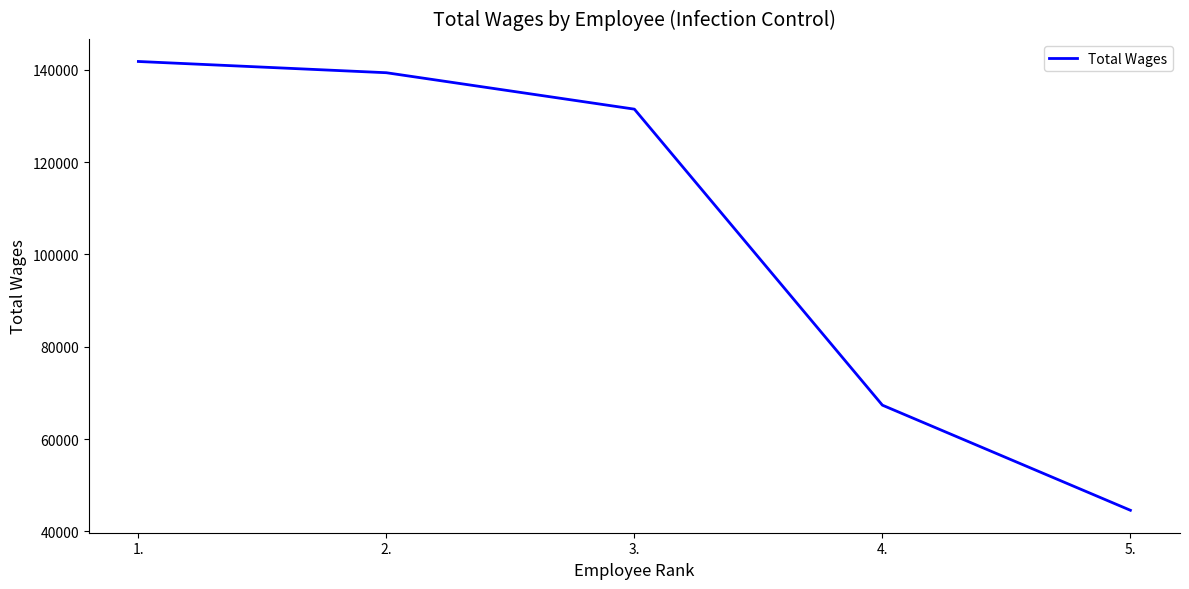

What is the average value?

104912